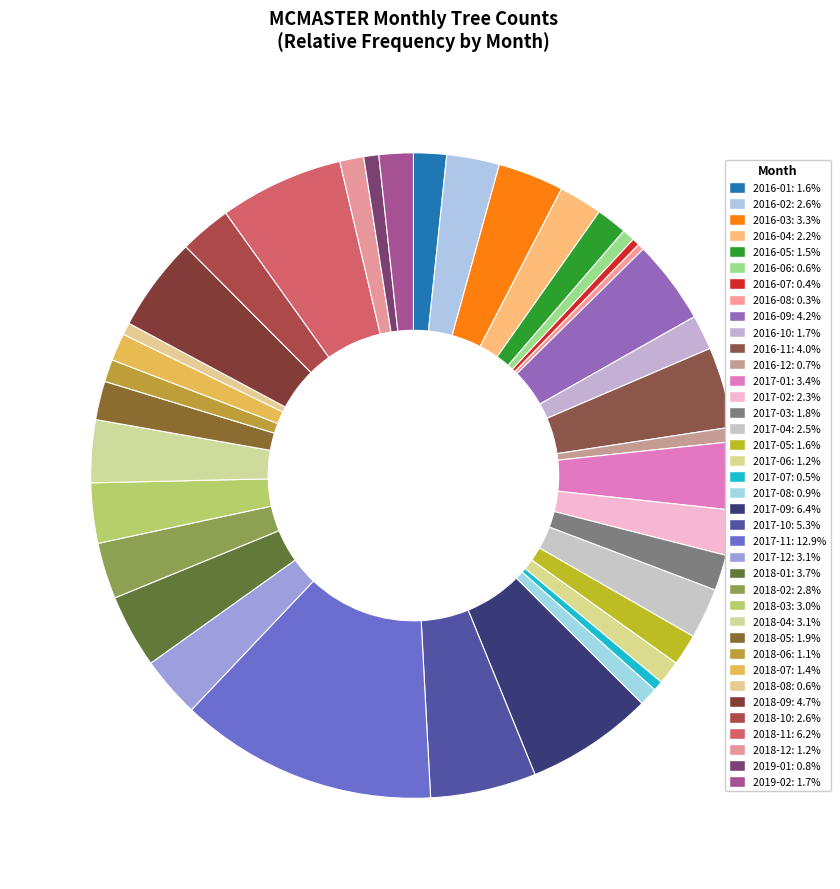

How many slices are in this pie chart?

38